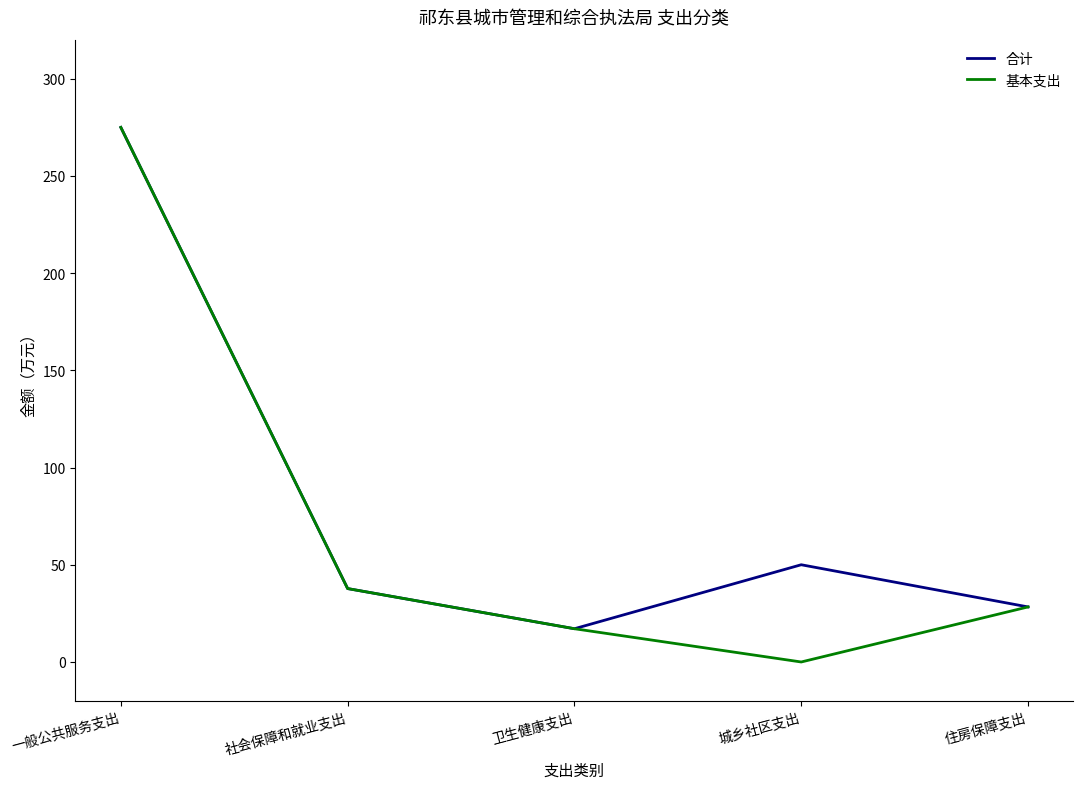

How many interior local peaks does the 合计 series have?

1